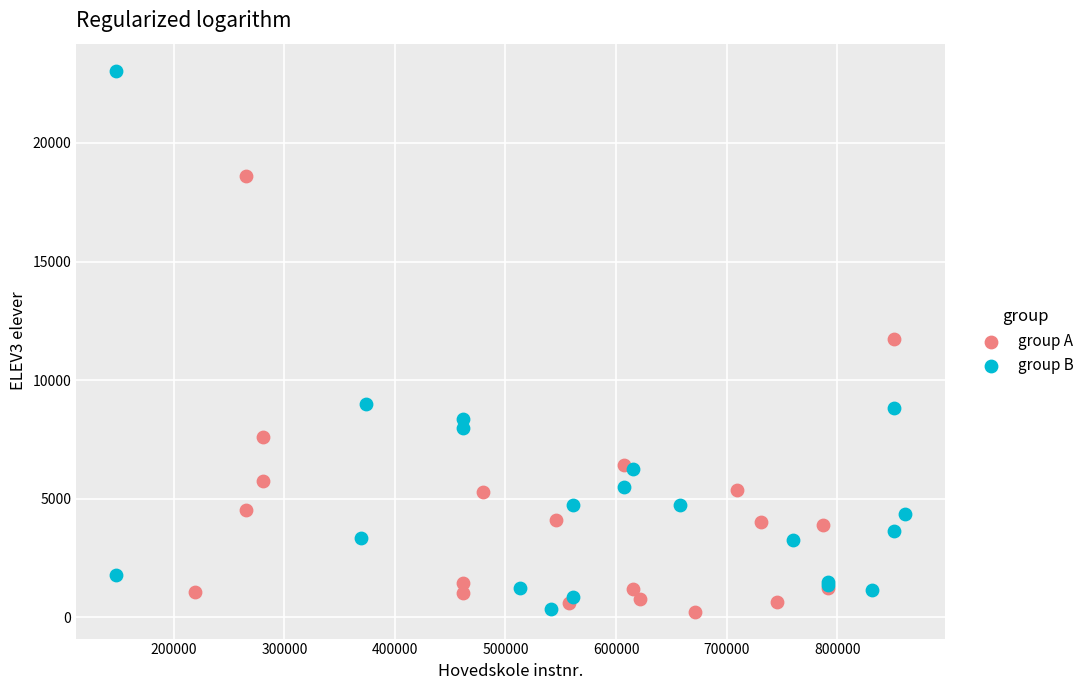

Which series has the widest spread of Y values?

group B